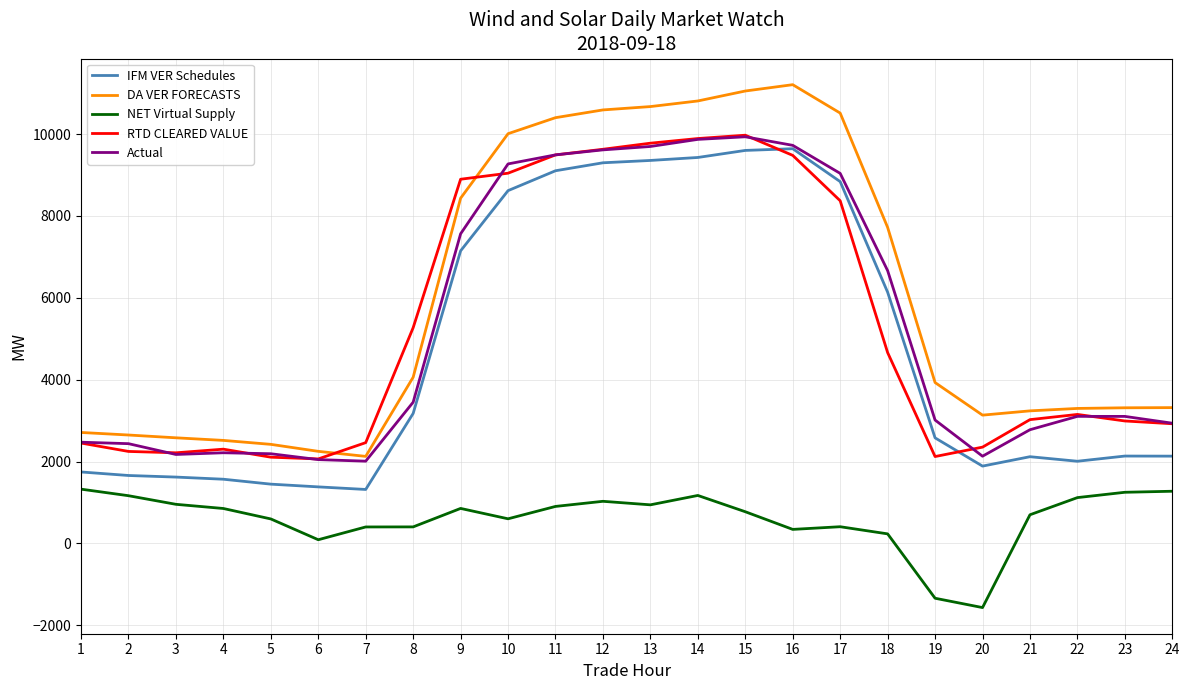

How many distinct data groups are displayed?

5